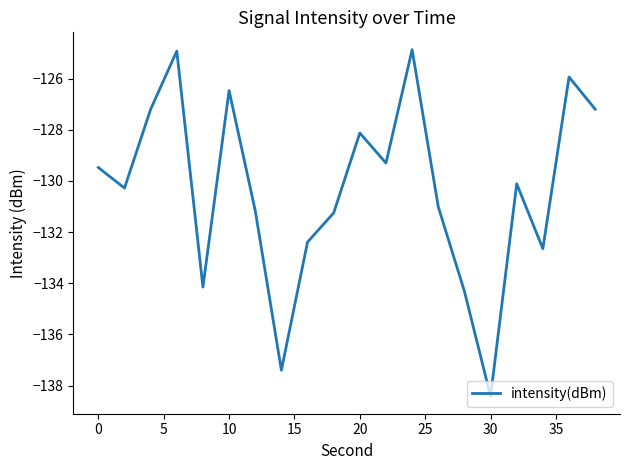

What is the minimum value shown in the chart?

-138.4